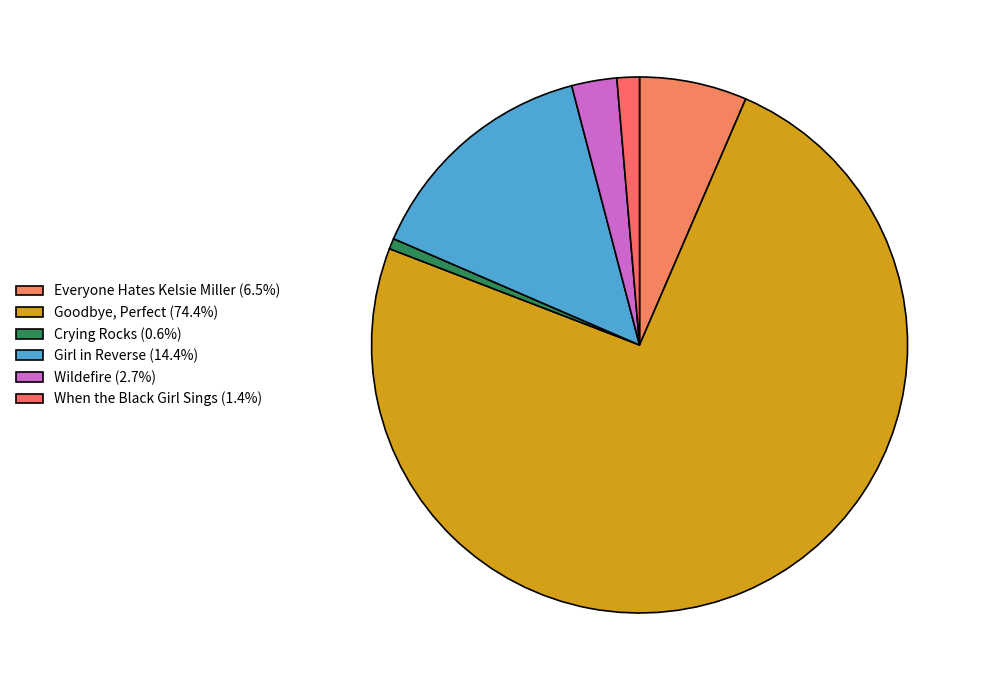

Is it true that Everyone Hates Kelsie Miller is 1% of the pie?

False